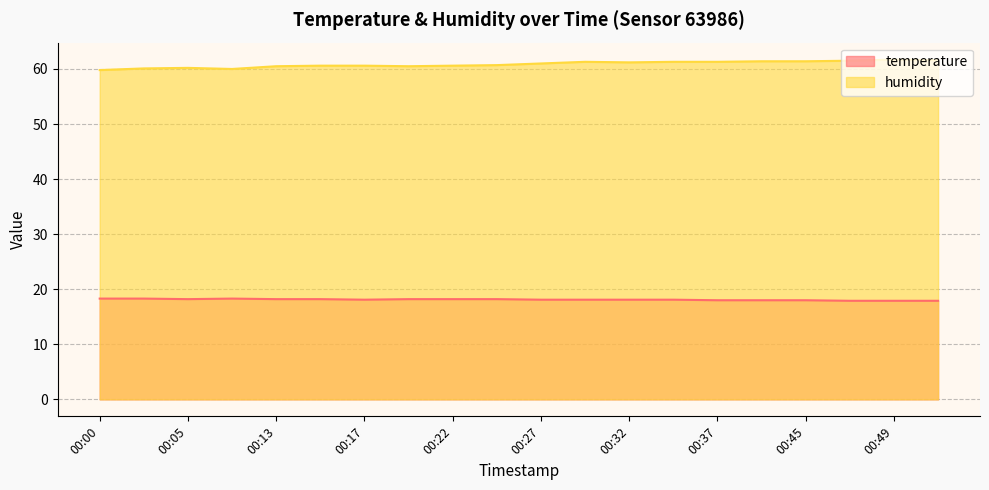

How many interior local peaks does the humidity series have?

3